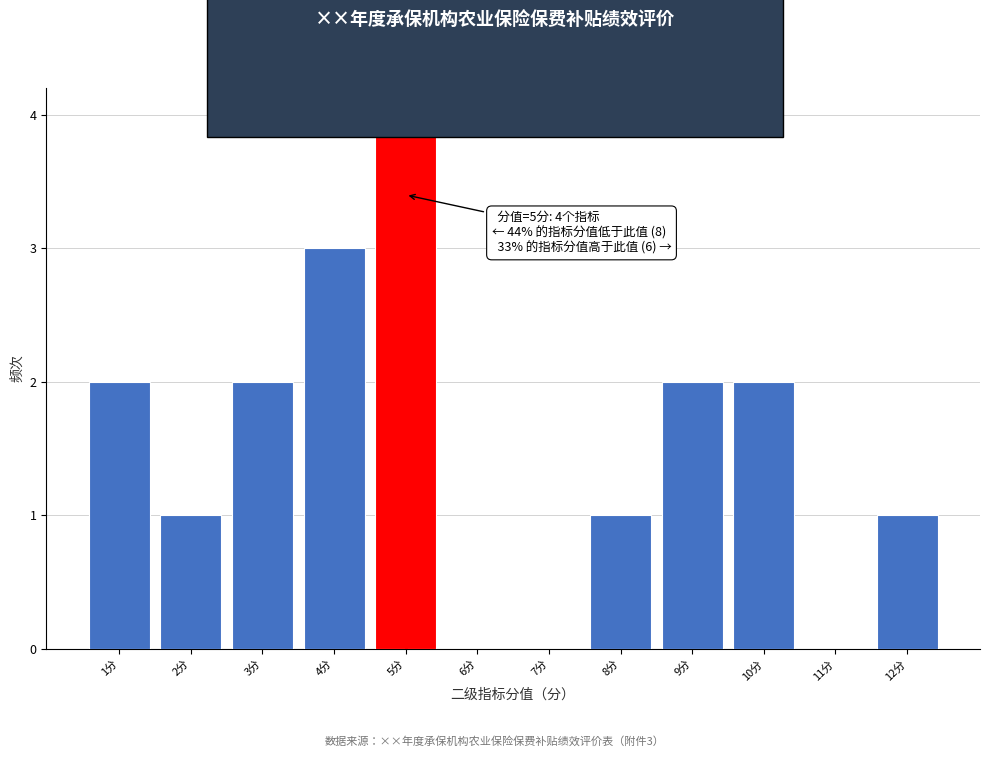

Over which range of the x-axis is the bar tallest?

4.5 to 5.5